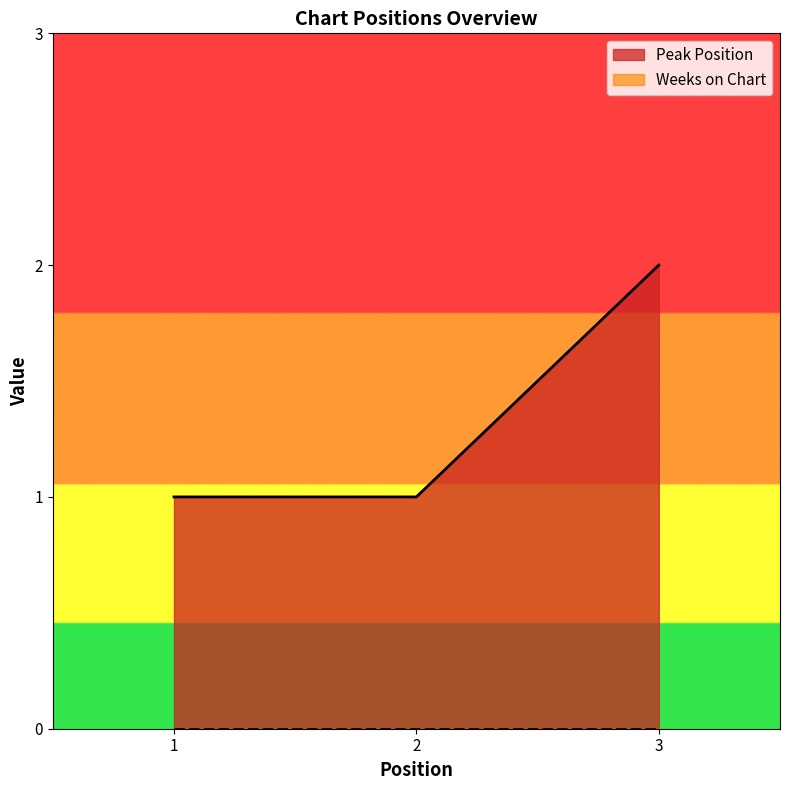

What is the average value?

1